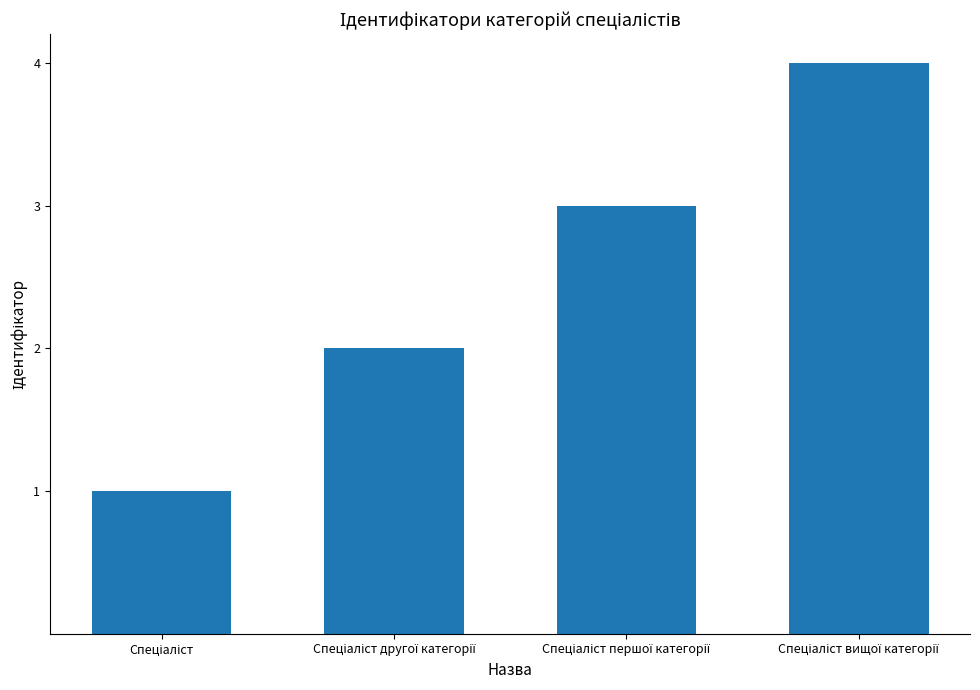

What is the sum of all values?

10